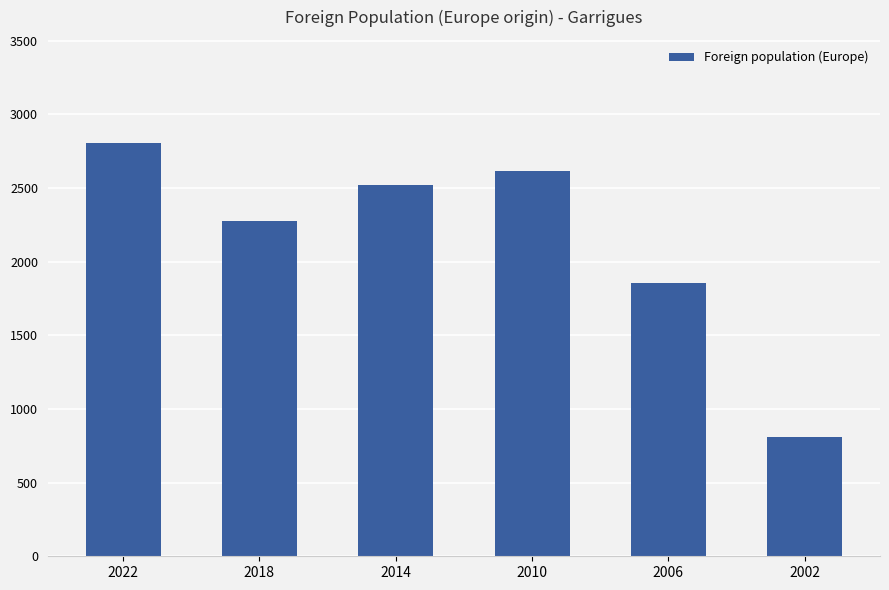

What is the difference between the values at 2022 and 2014?

282